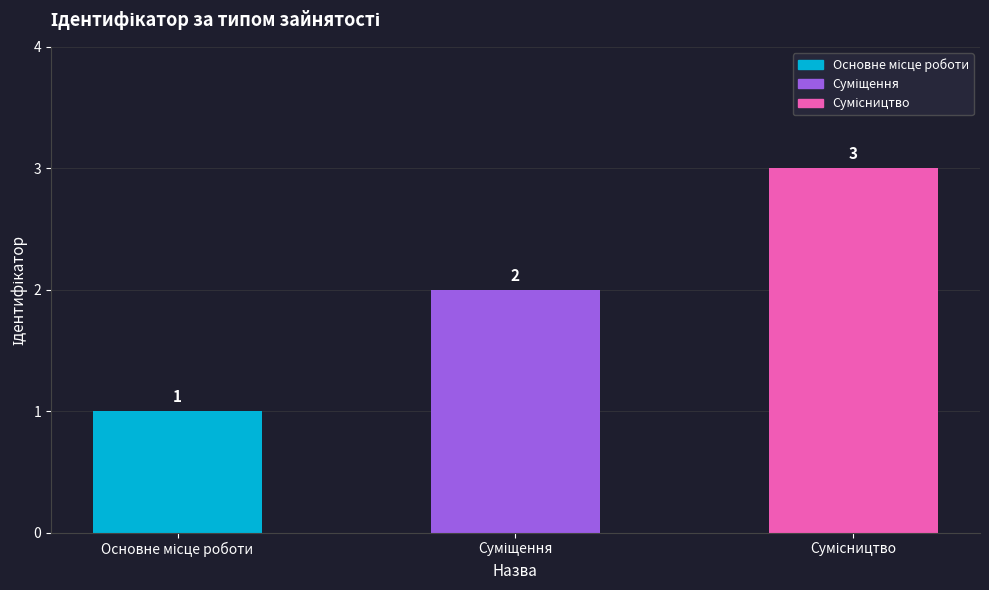

Count the values in the range 1 to 3.

3